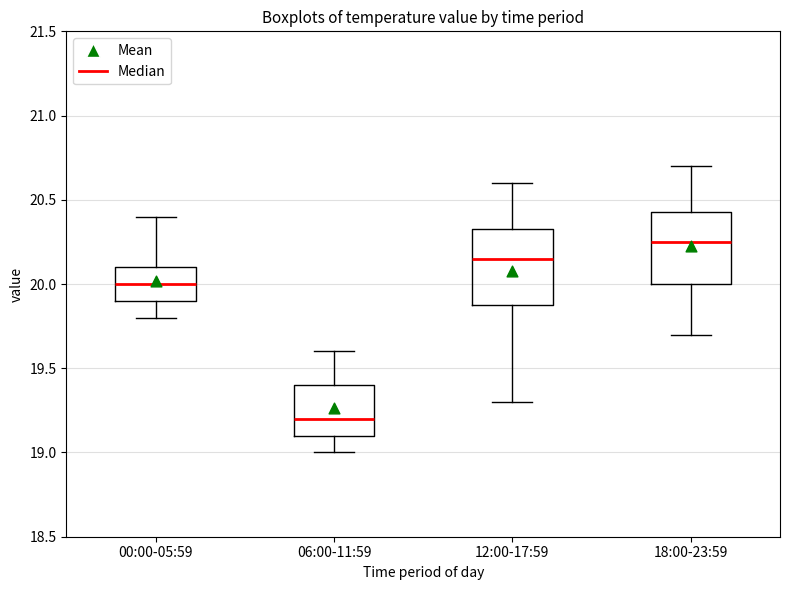

Reading left to right, transcribe this box plot: for each box, give where its median line is, the range the box spans, and where its two whiskers end, as read against the y-axis. The values are not printed on the chart, so give them approximately, as read against the axis.

00:00-05:59: median 20.00, box 19.90 to 20.10, whiskers 19.80 to 20.40
06:00-11:59: median 19.20, box 19.10 to 19.40, whiskers 19.00 to 19.60
12:00-17:59: median 20.15, box 19.90 to 20.35, whiskers 19.30 to 20.60
18:00-23:59: median 20.25, box 20.00 to 20.45, whiskers 19.70 to 20.70